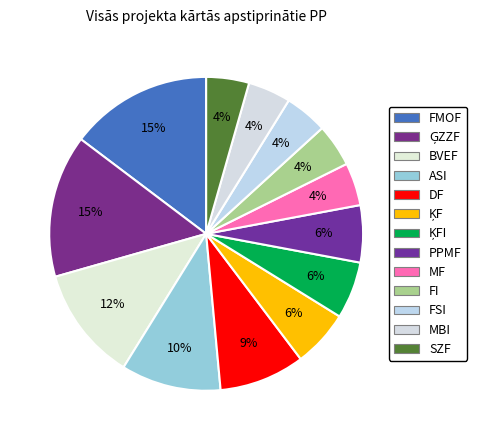

Count the number of slices in the pie.

13